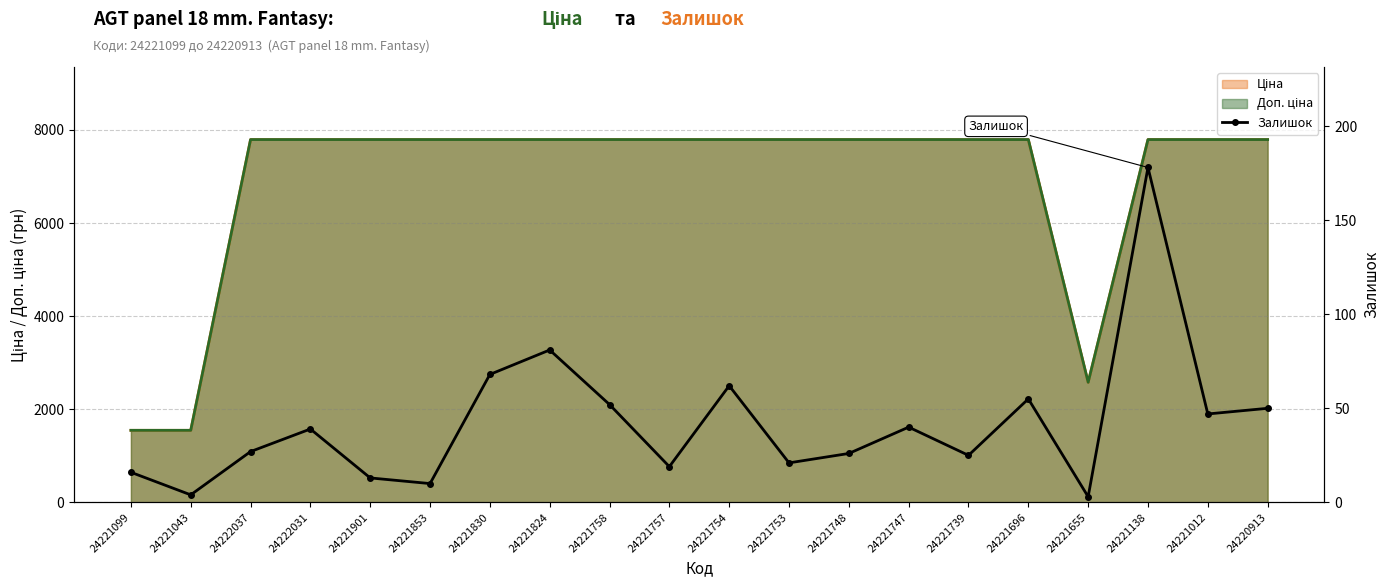

At which label does the data first exceed 39?

24221830